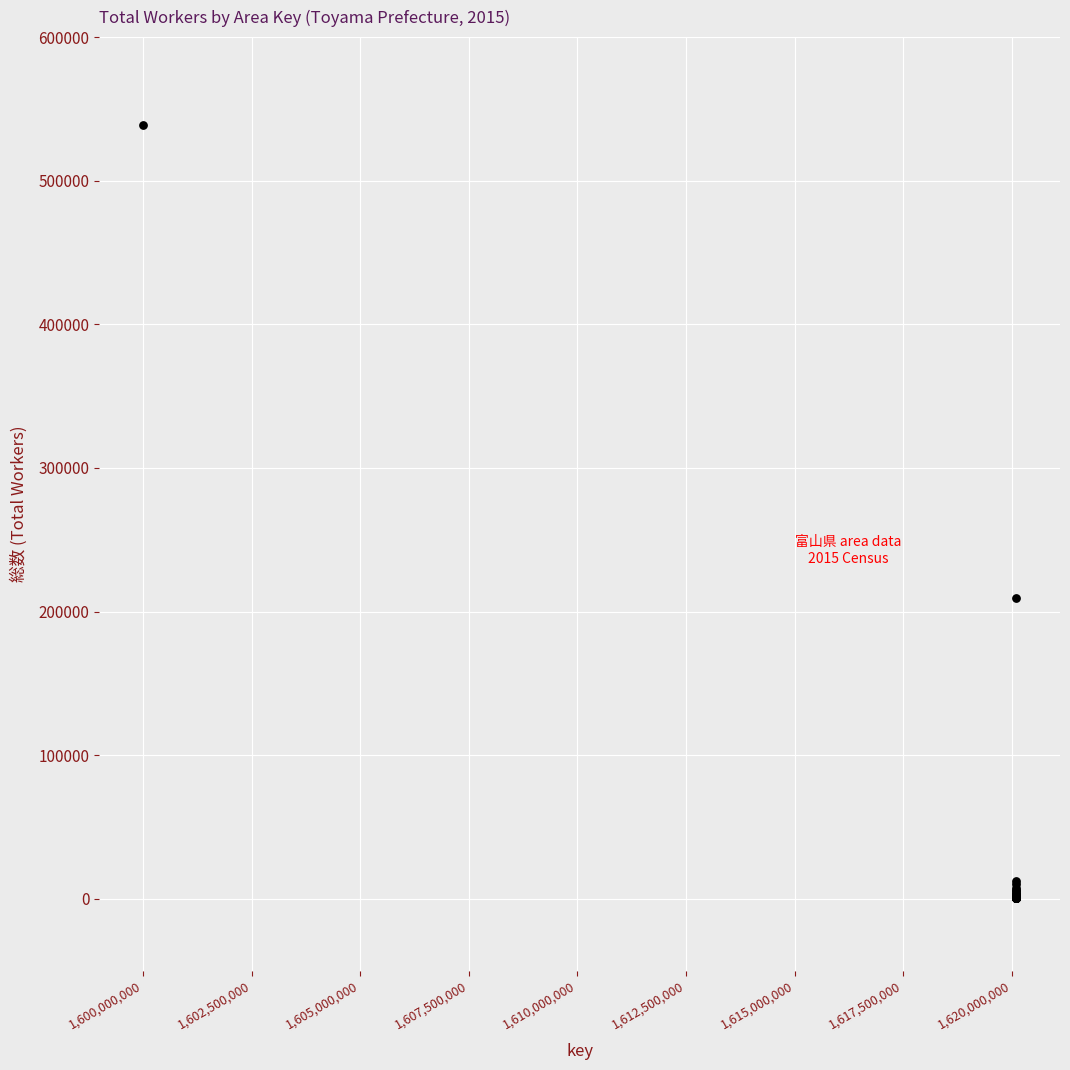

What Y value in the scatter plot is closest to 269547?

209403